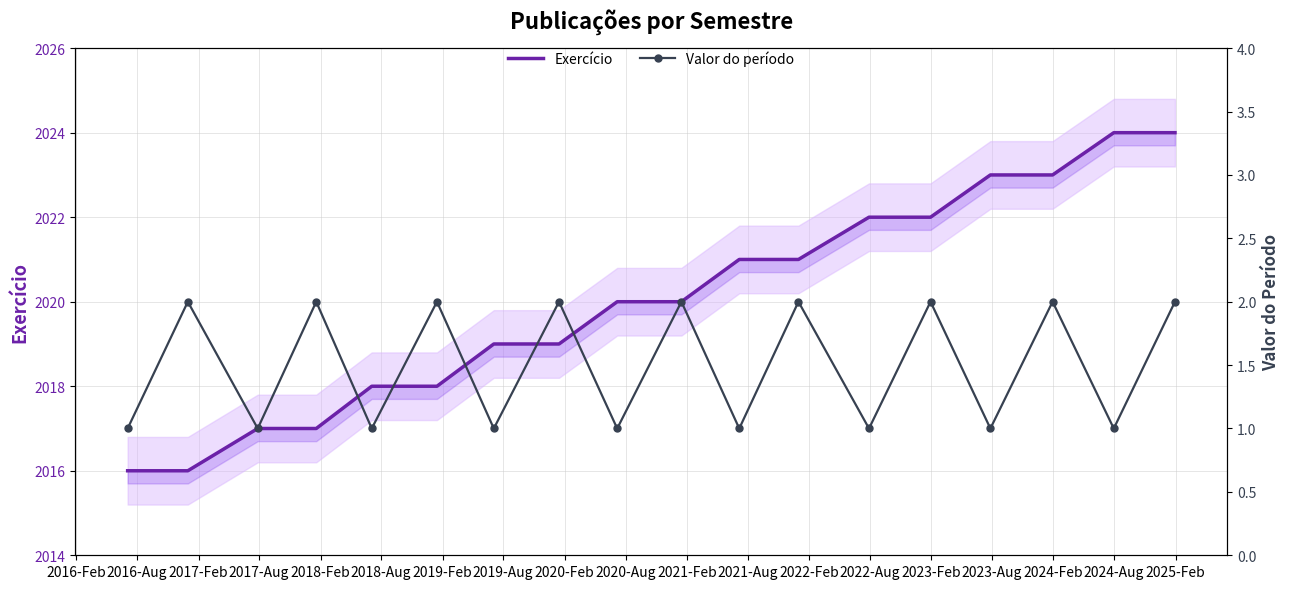

Which series has the widest spread of values?

Exercício